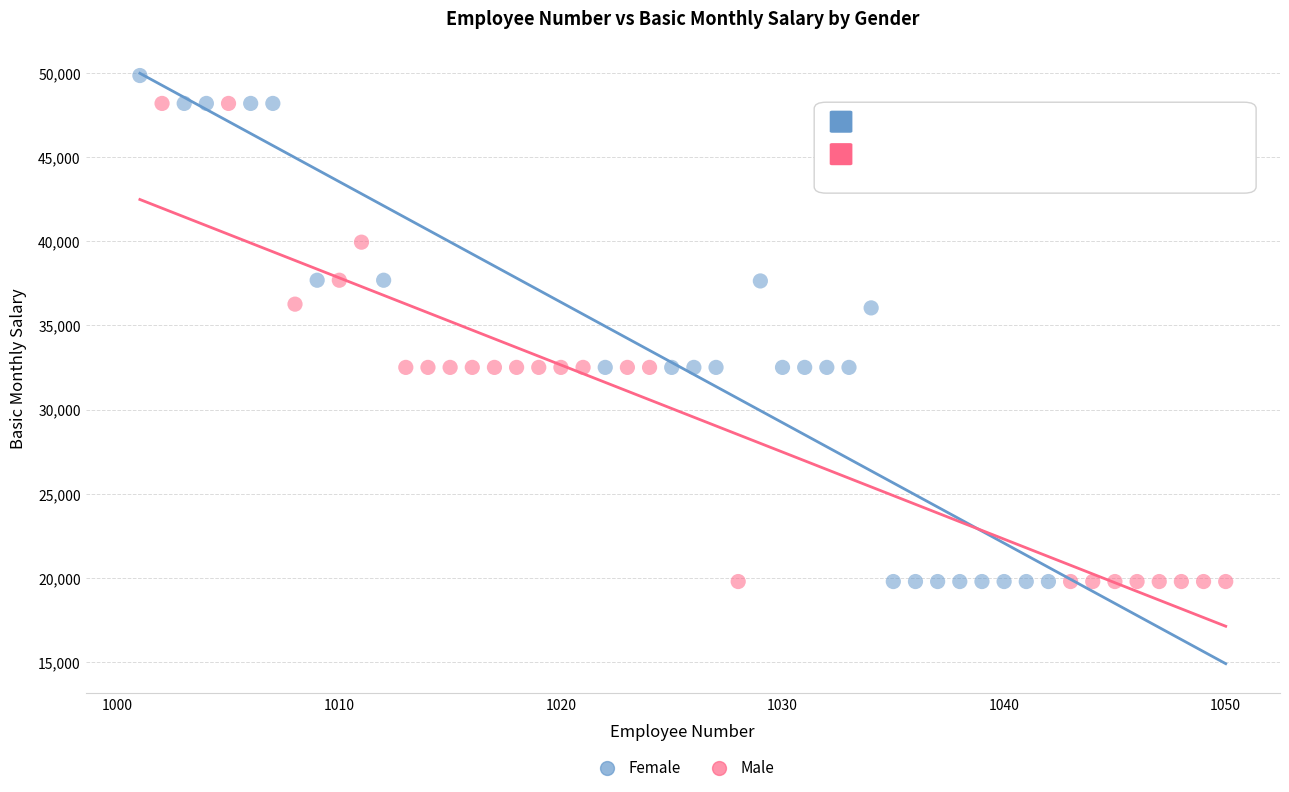

Which series contains the highest Y value?

Female